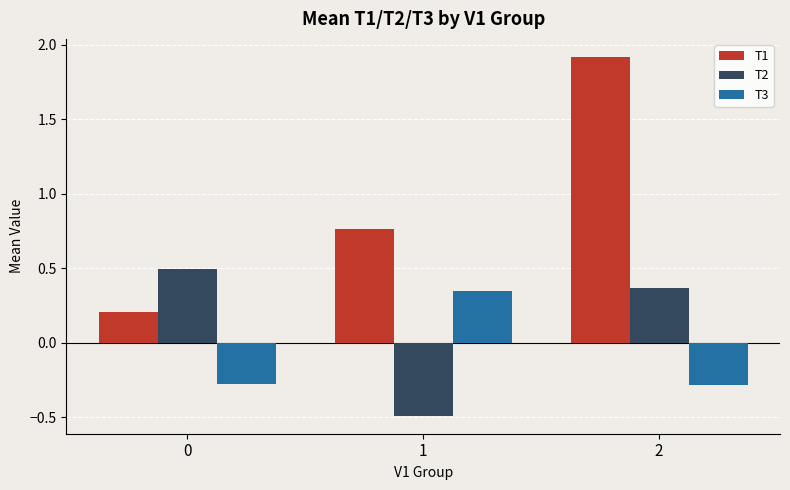

How many T3 values are between 0 and 1?

1